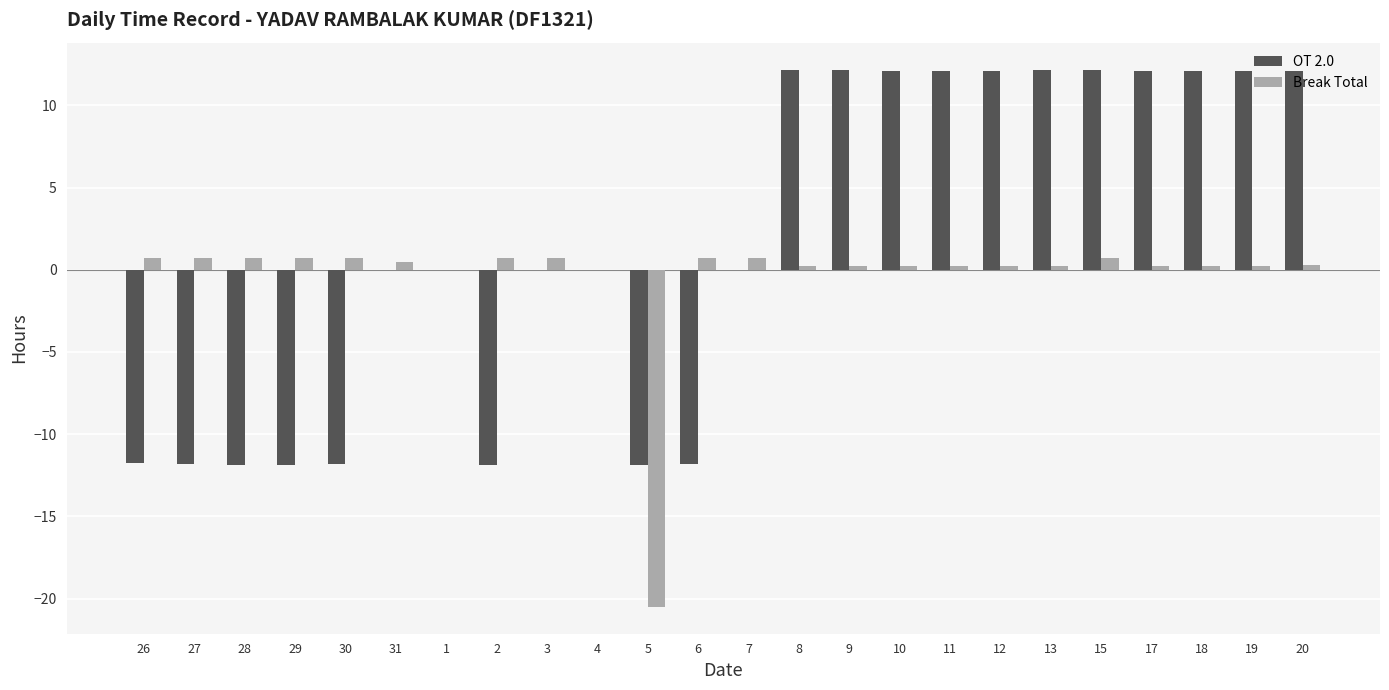

Which series has the largest total across all categories?

OT 2.0